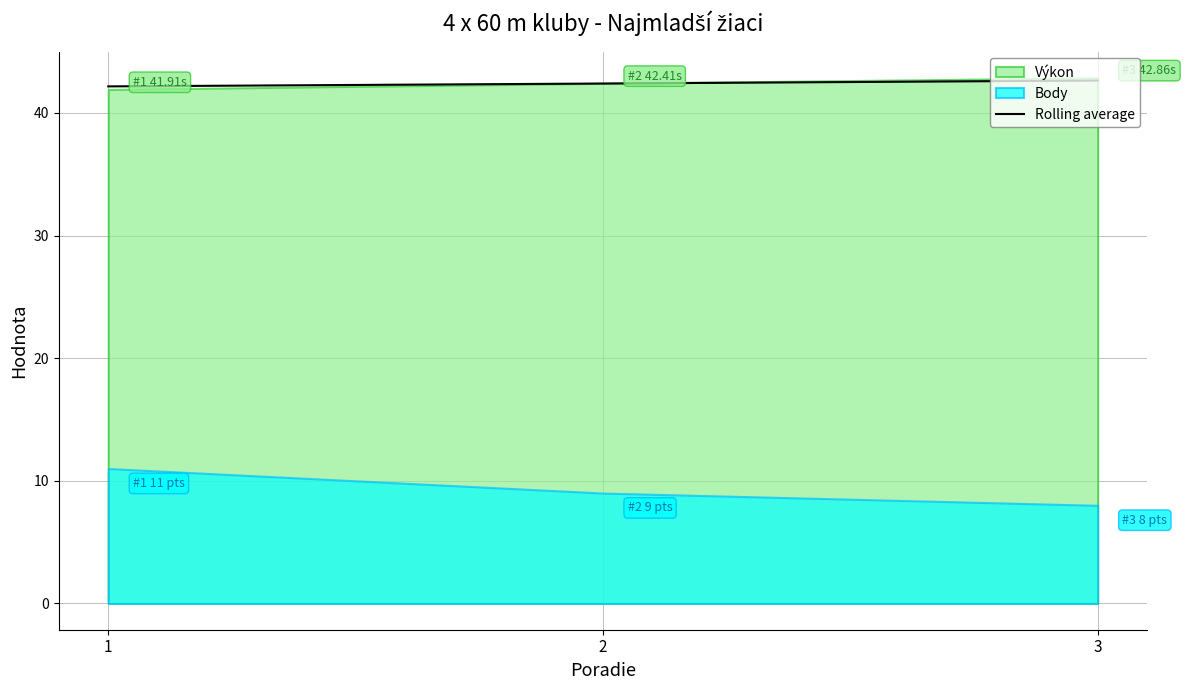

The Rolling average series shows 69.3 at 1. True or false?

False